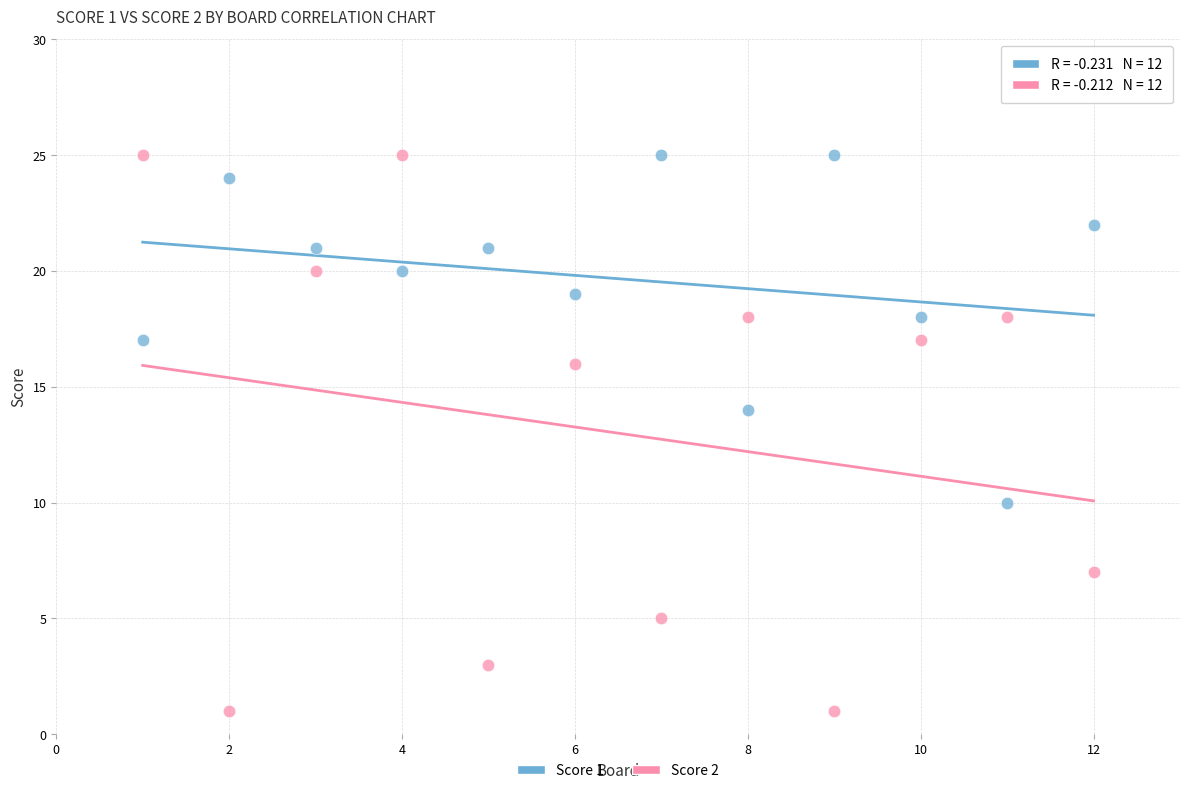

Which series reaches the minimum Y coordinate?

Score 2